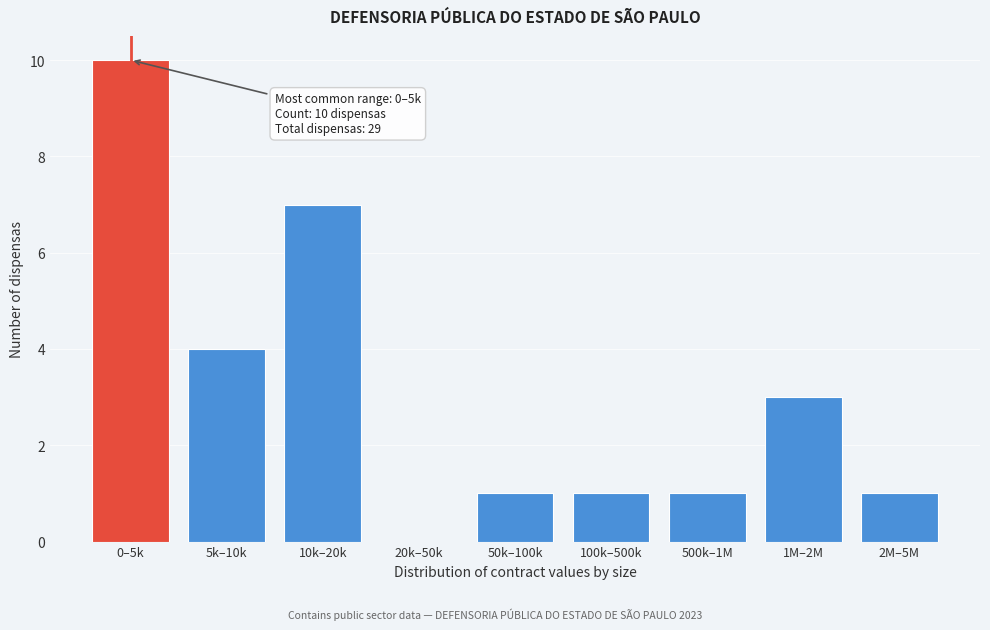

Reading left to right, what are all the values shown in this chart?

0–5k=10	5k–10k=4	10k–20k=7	20k–50k=0	50k–100k=1	100k–500k=1	500k–1M=1	1M–2M=3	2M–5M=1